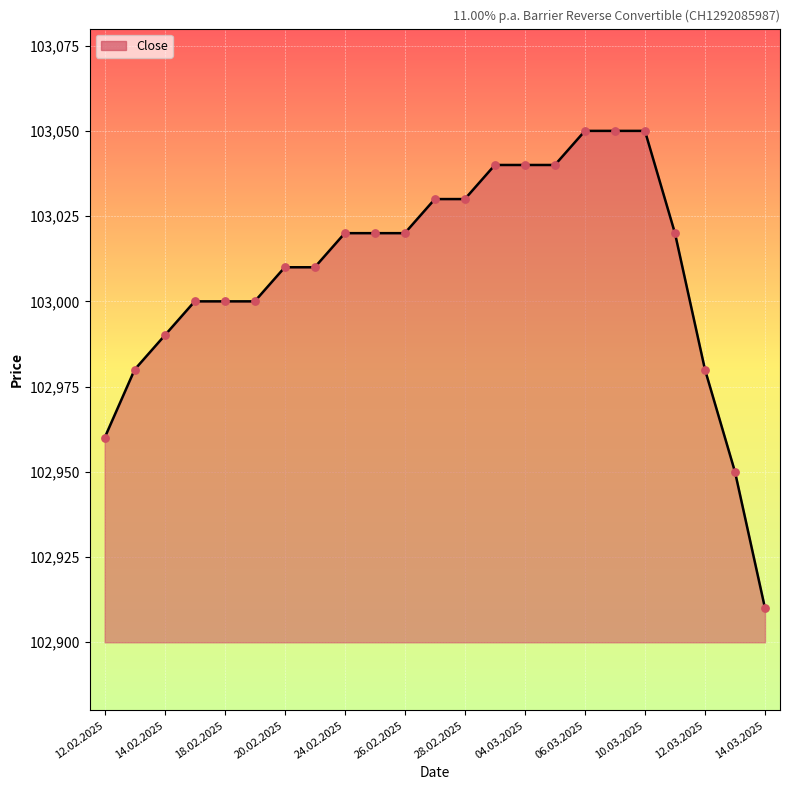

What is the maximum value shown in the chart?

103050